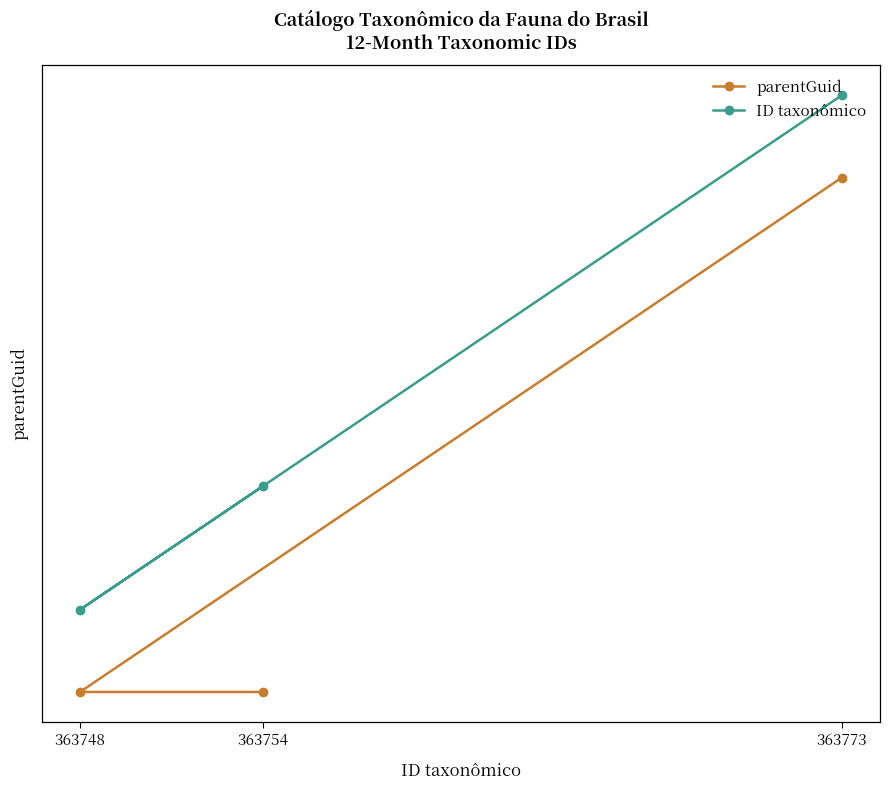

How many ID taxonômico values are between 363748 and 363773?

3